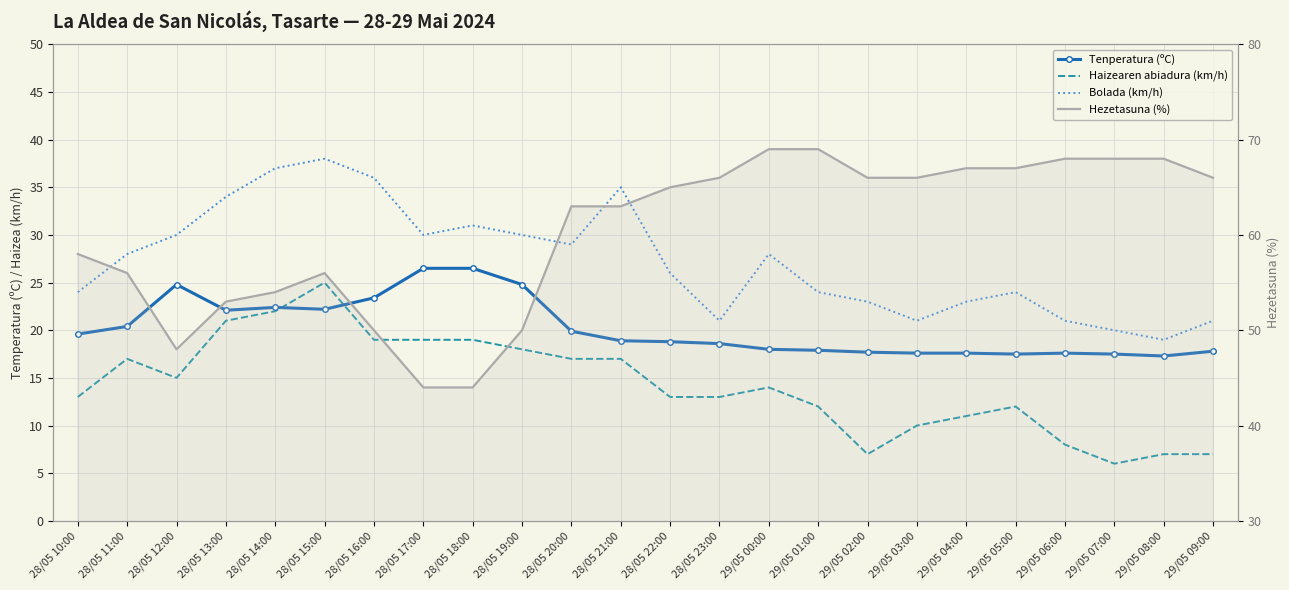

What is the difference between the second highest and second lowest values in the Bolada (km/h) series?

17.0